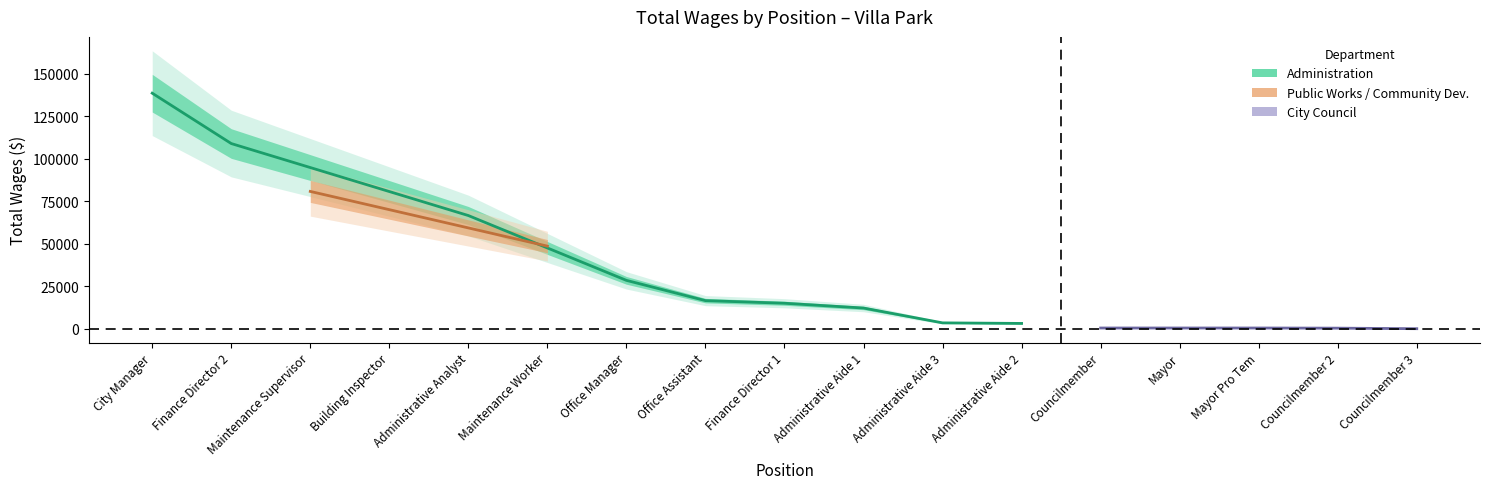

The chart shows a value of 29805 at City Manager. True or false?

False